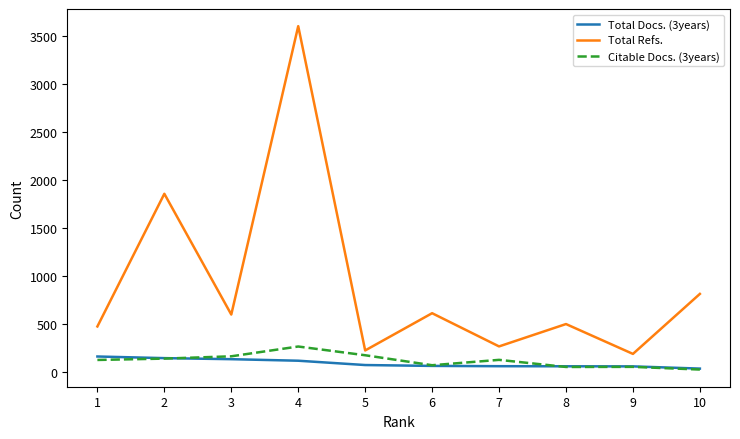

Is this an area chart (filled region under the line)?

No